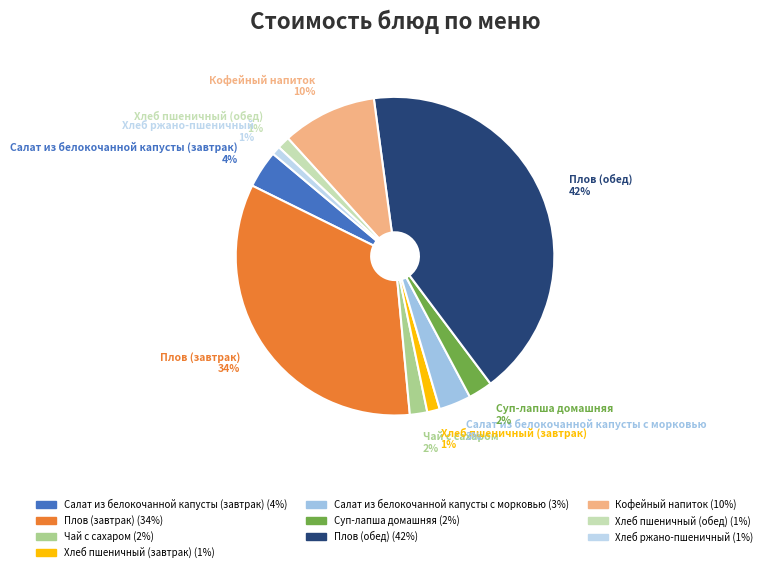

Between Хлеб пшеничный (завтрак) and Салат из белокочанной капусты (завтрак), which is larger?

Салат из белокочанной капусты (завтрак)